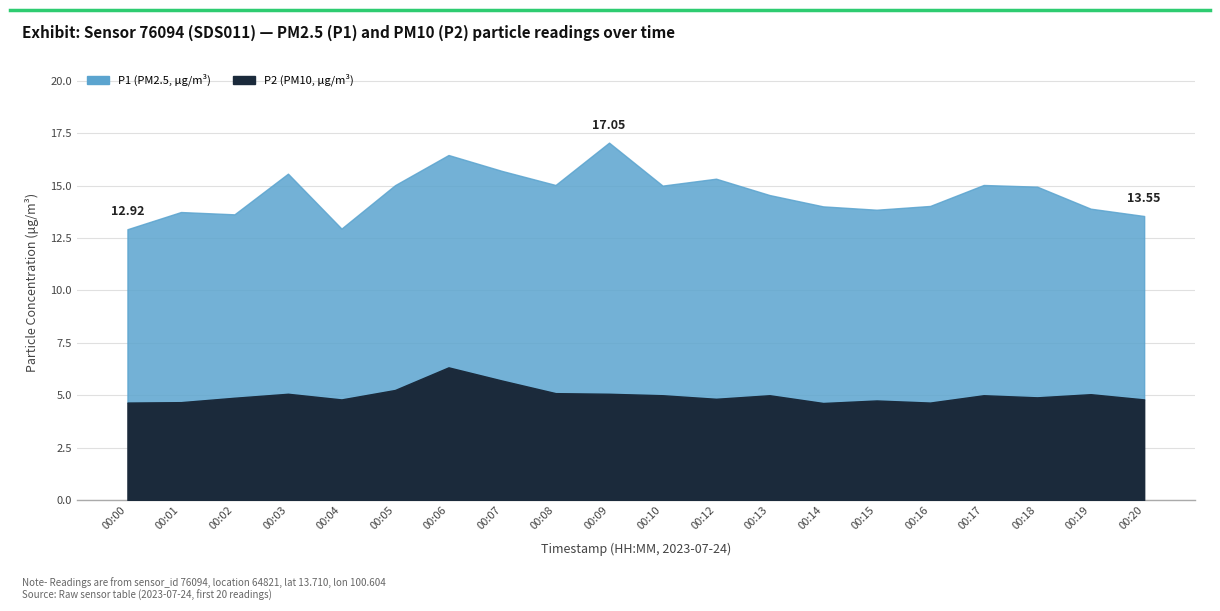

What is the difference between the maximum and second lowest values in the P2 series?

1.7